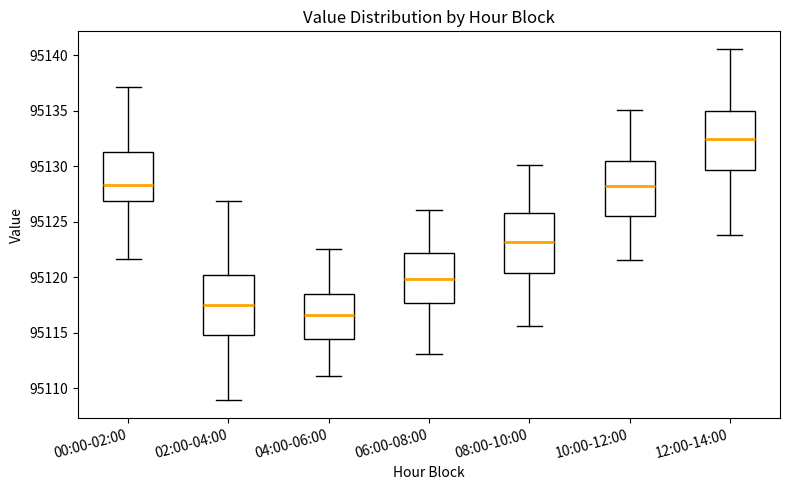

Which box's median line is the highest?

12:00-14:00